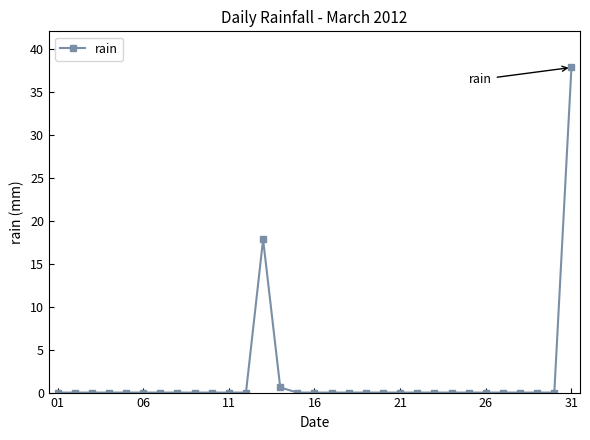

What is the sum of all values?

56.2